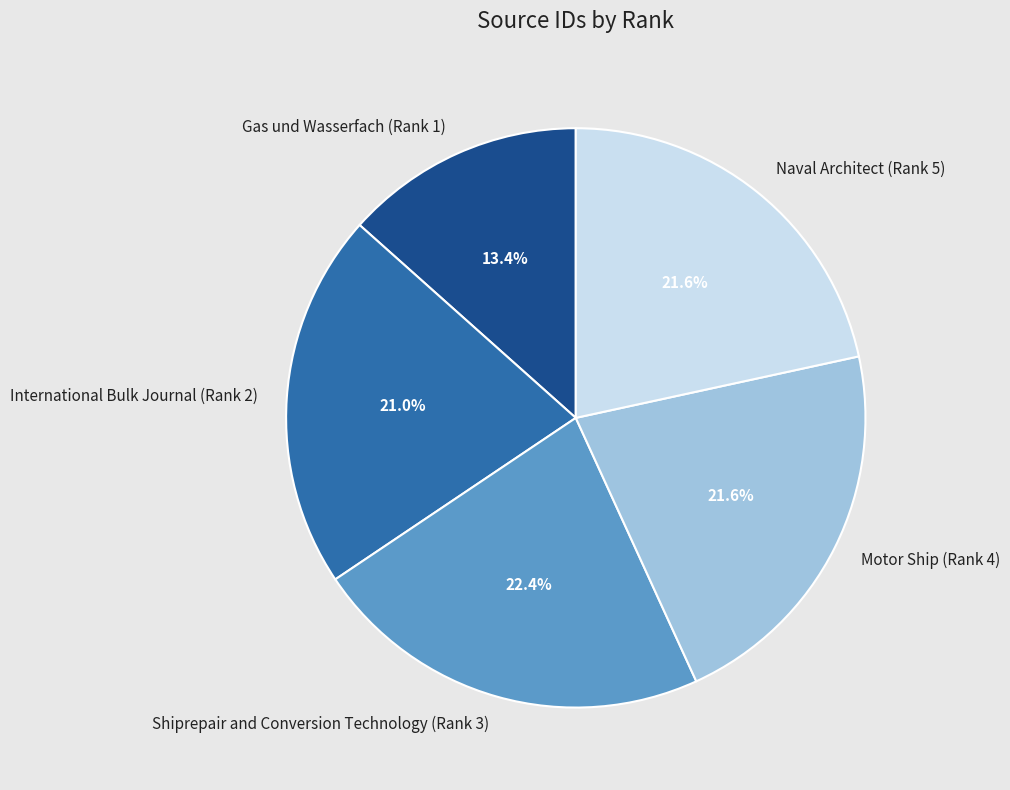

How many slices are in this pie chart?

5